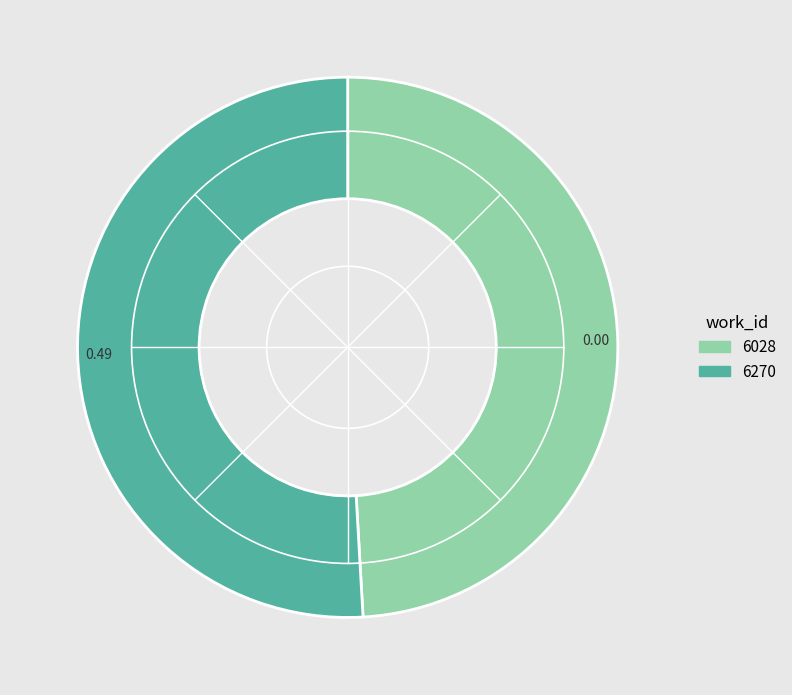

Which category accounts for the majority?

6270